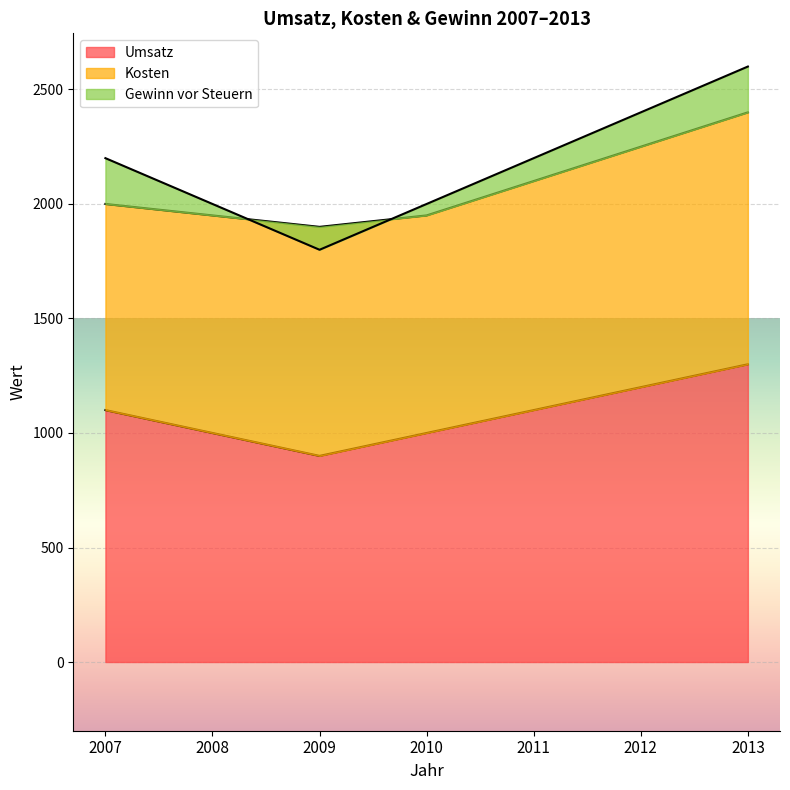

True or false: Gewinn vor Steuern and Umsatz intersect in this chart.

False